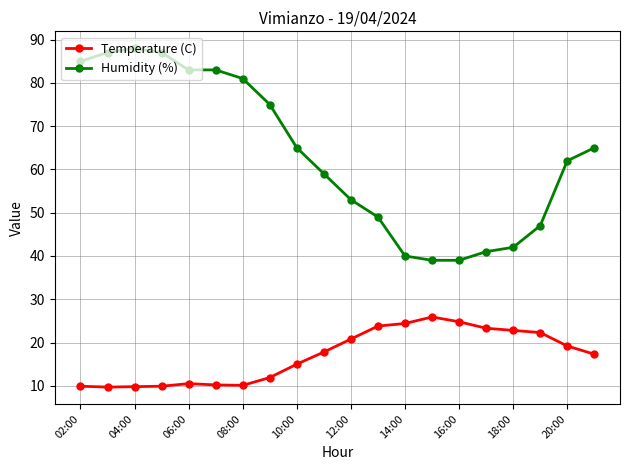

Which series has the widest spread of values?

Humidity (%)